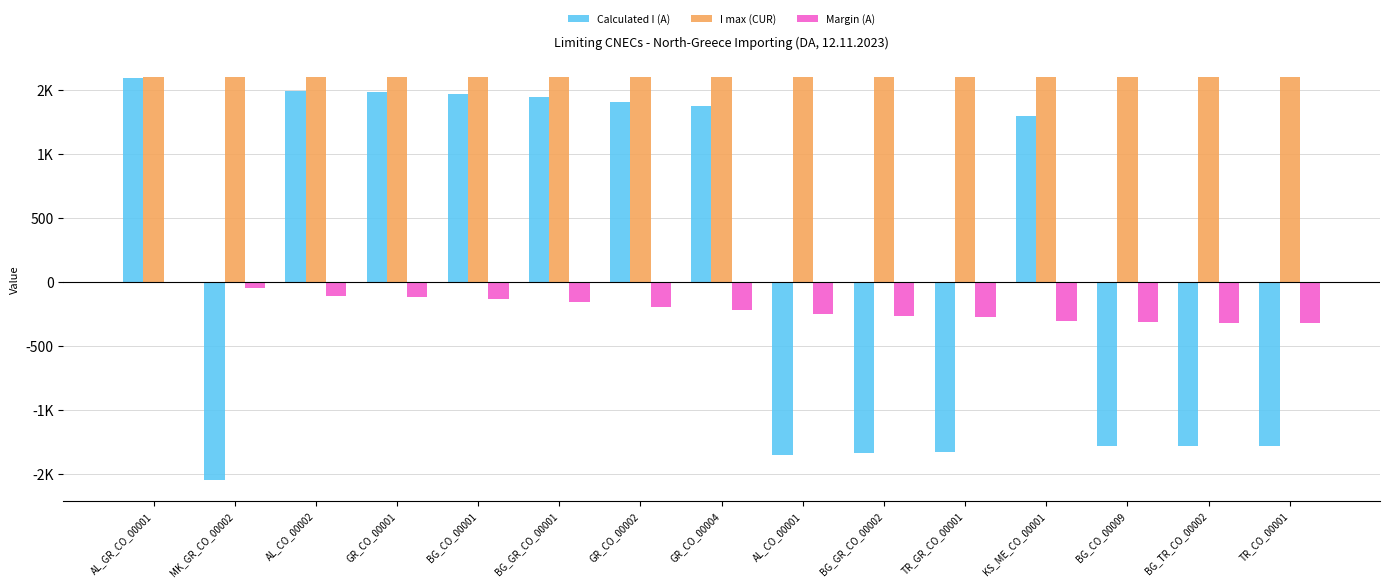

What is the difference between the maximum and minimum values in the Margin (A) series?

310